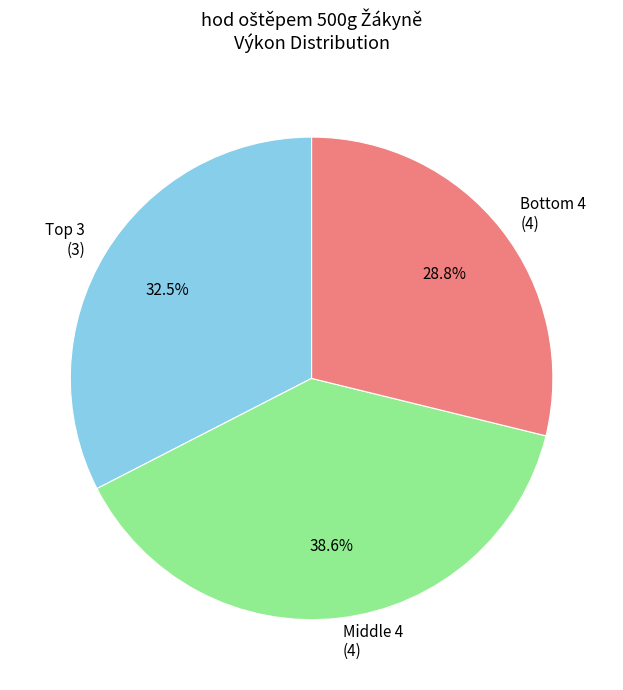

Is Middle 4 (4) the majority of the pie?

No